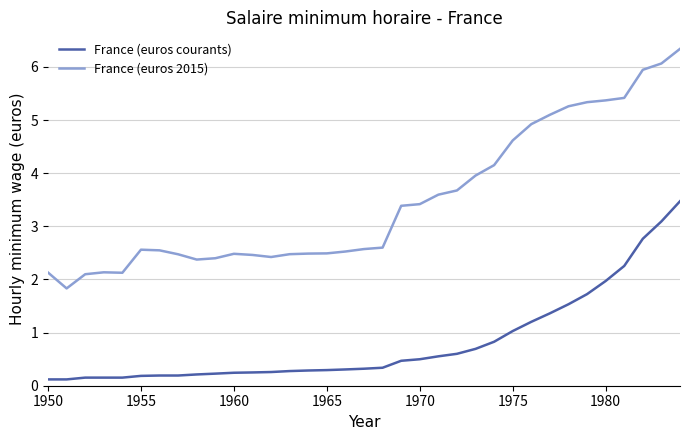

List the series in order of their peak value, lowest first.

France (euros courants), France (euros 2015)